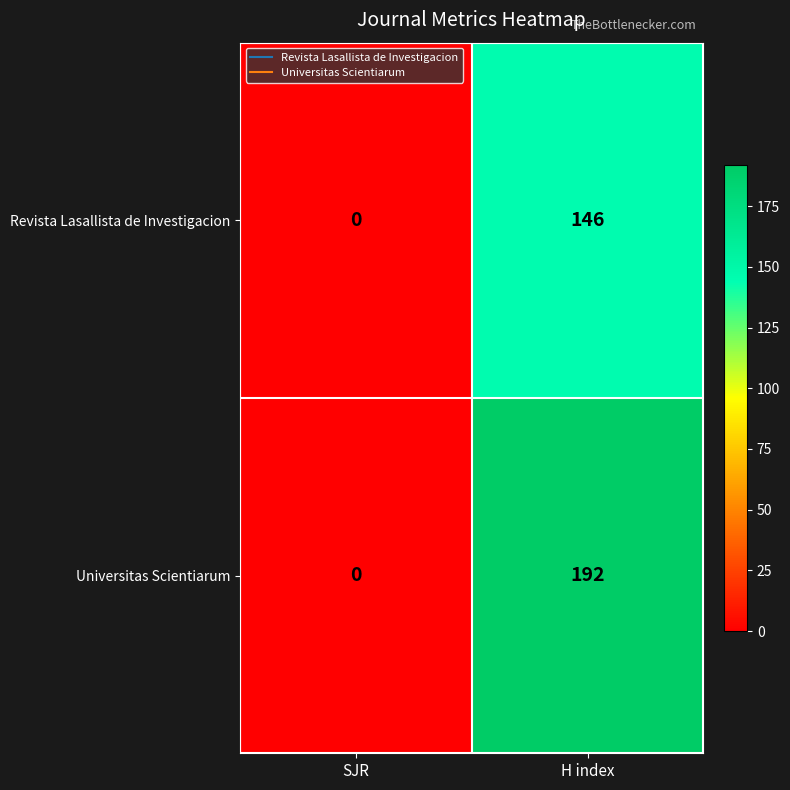

Which series changed the most between SJR and H index?

Universitas Scientiarum